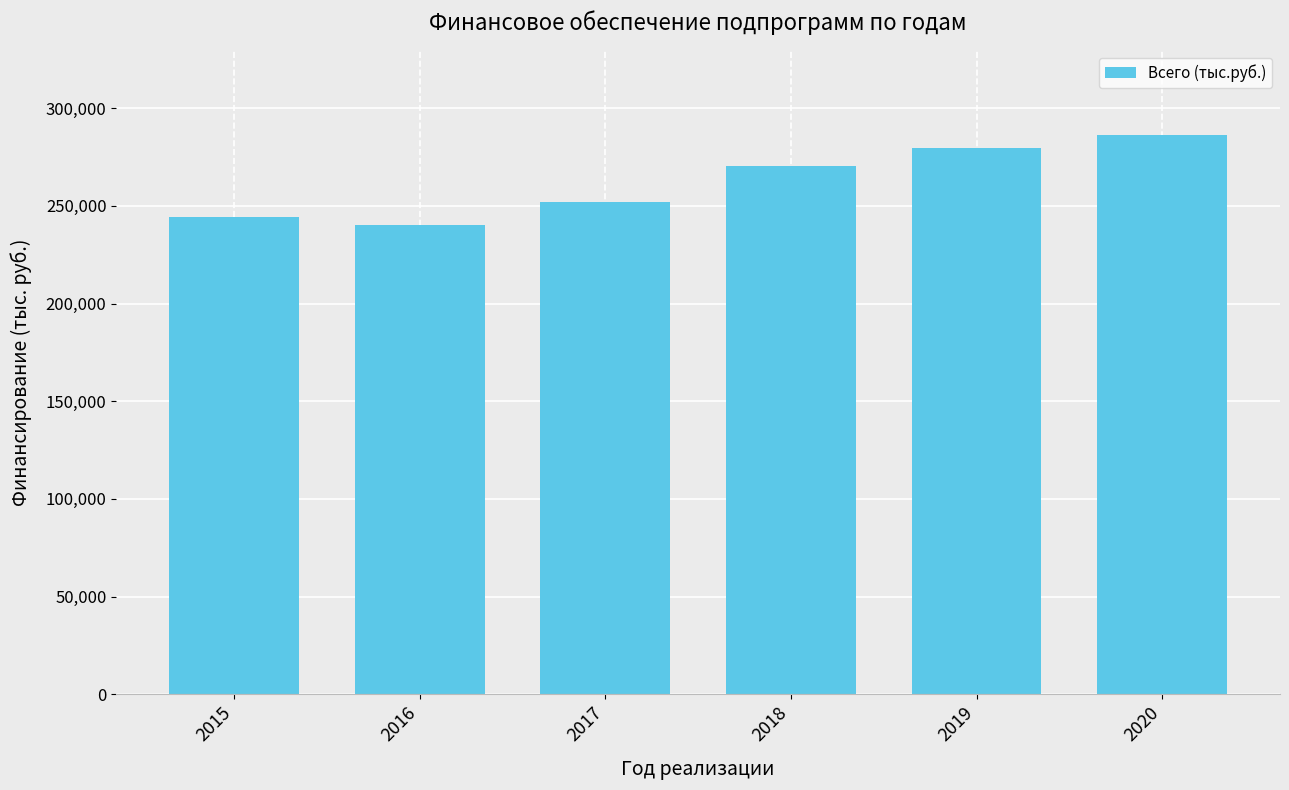

How many data points are less than 270554?

3